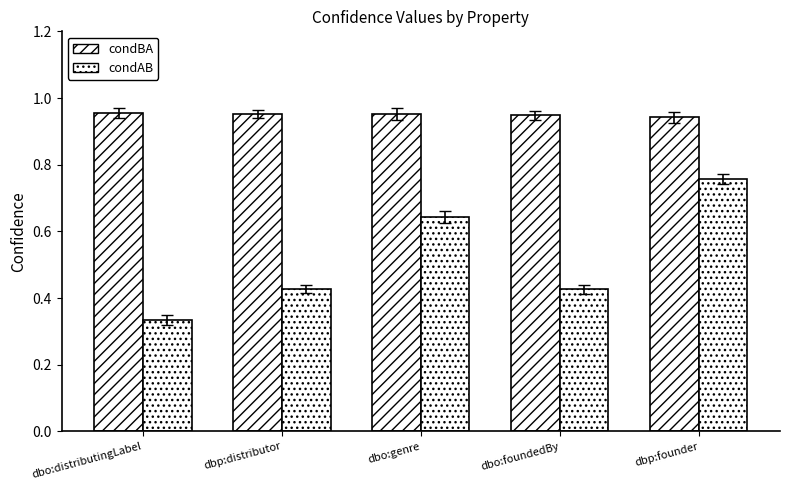

Is it true that condAB equals 0.4 at dbp:distributor?

True